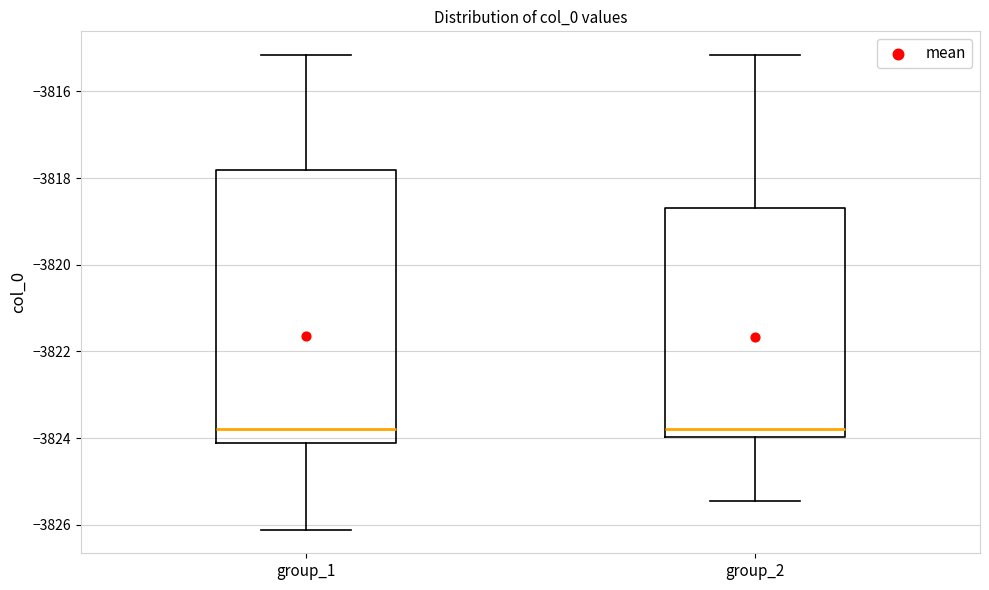

Reading left to right, transcribe this box plot: for each box, give where its median line is, the range the box spans, and where its two whiskers end, as read against the y-axis. The values are not printed on the chart, so give them approximately, as read against the axis.

group_1: median -3823.8, box -3824.2 to -3817.8, whiskers -3826.2 to -3815.2
group_2: median -3823.8, box -3824.0 to -3818.6, whiskers -3825.4 to -3815.2